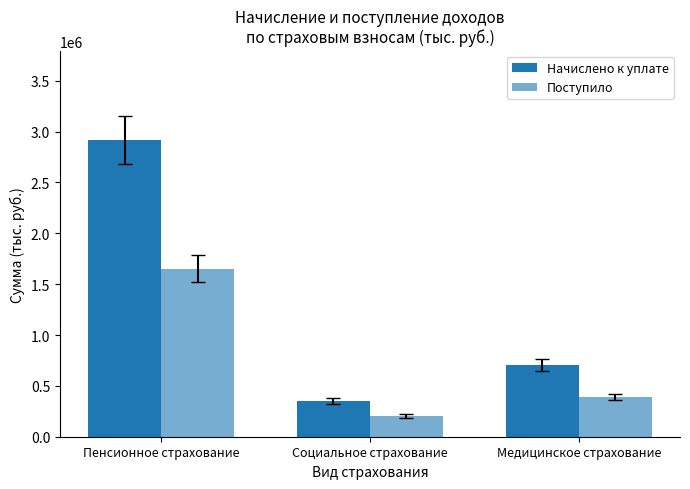

How many bars are there in each group?

2